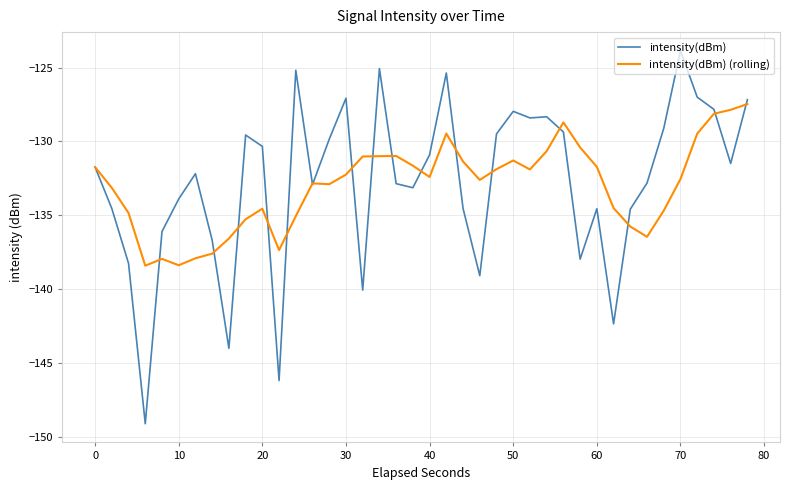

Which series has the widest spread of values?

intensity(dBm)